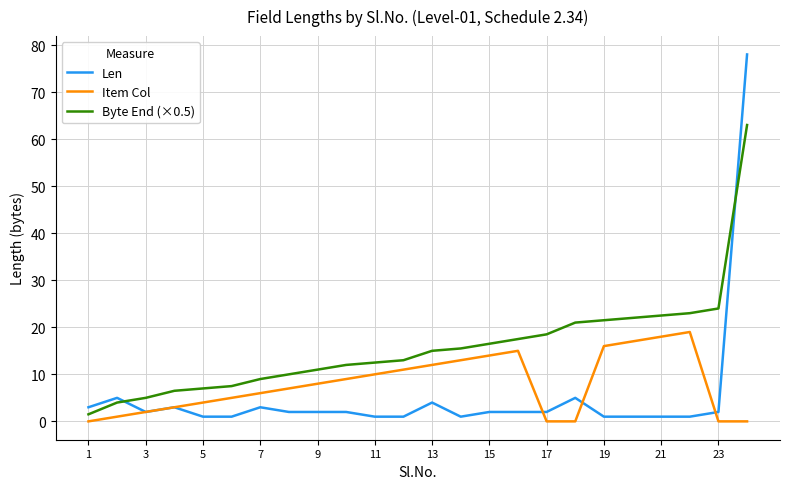

Rank the series by their maximum value, from lowest to highest.

Item Col, Byte End (×0.5), Len